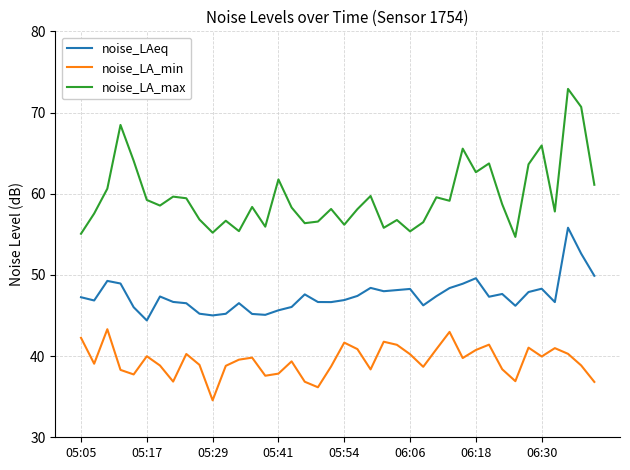

True or false: noise_LA_min and noise_LAeq cross at least once.

False